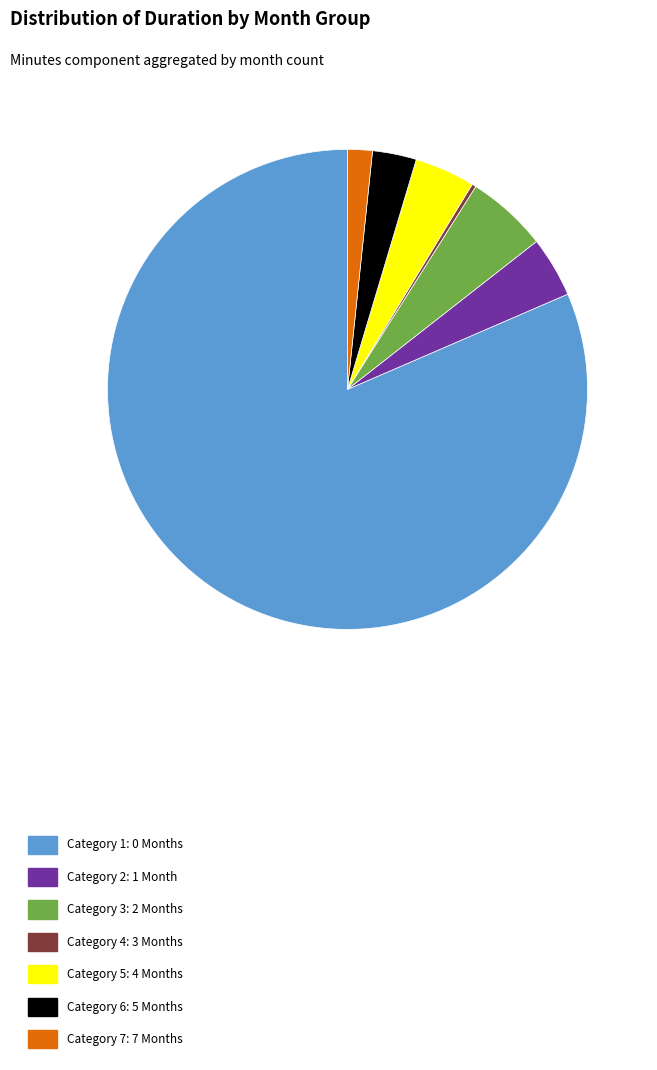

Which slice is the largest?

Category 1: 0 Months